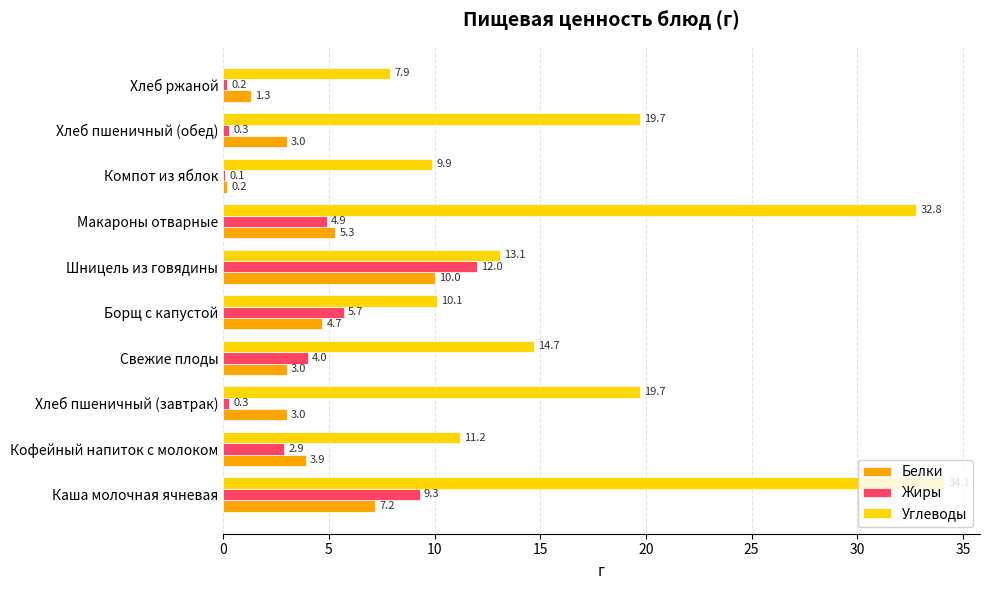

What is the maximum value for Углеводы?

34.1